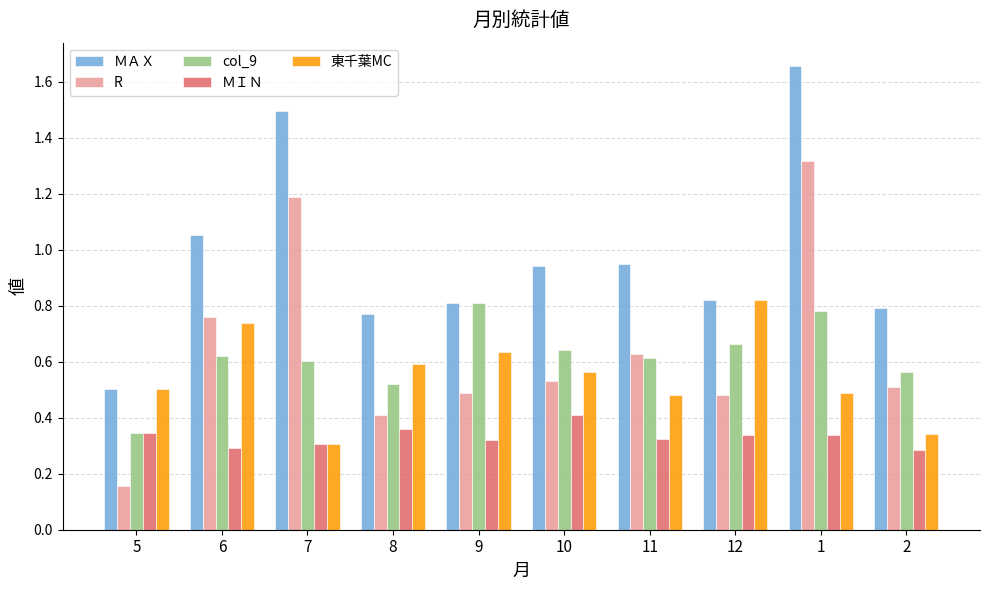

What is the difference between the highest and lowest values at 7?

1.2